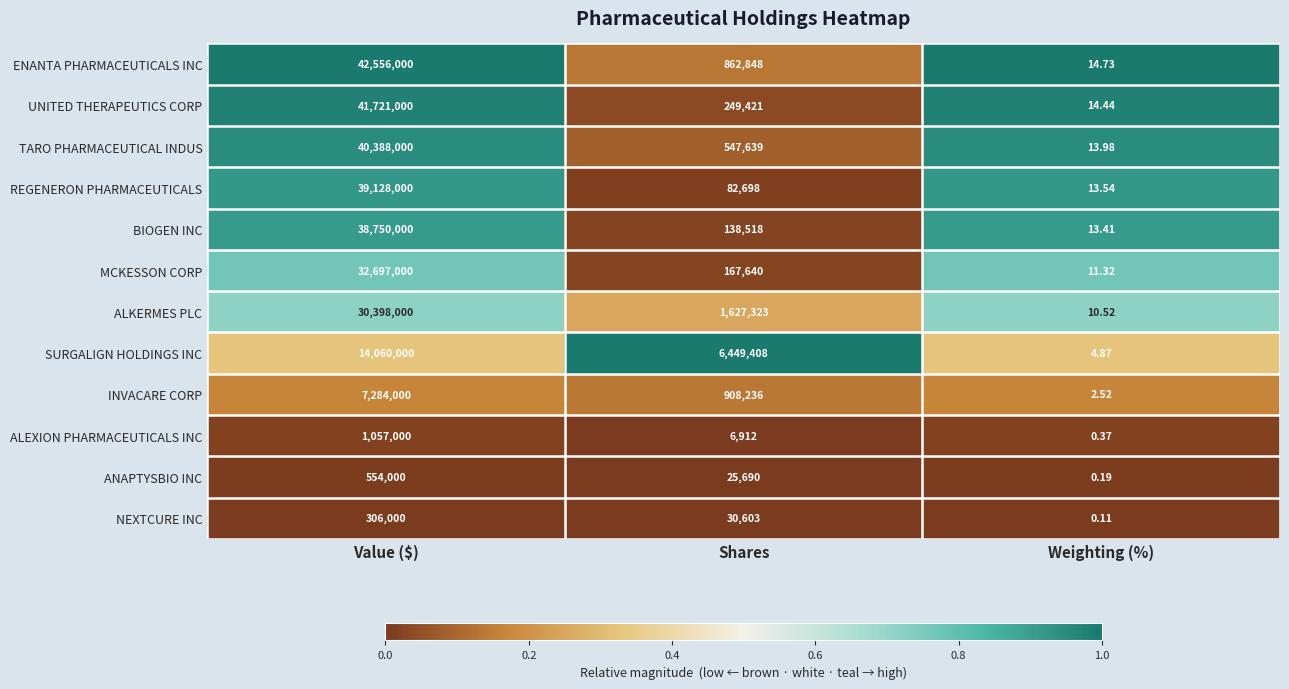

Which series changed the most between Shares and Weighting (%)?

SURGALIGN HOLDINGS INC